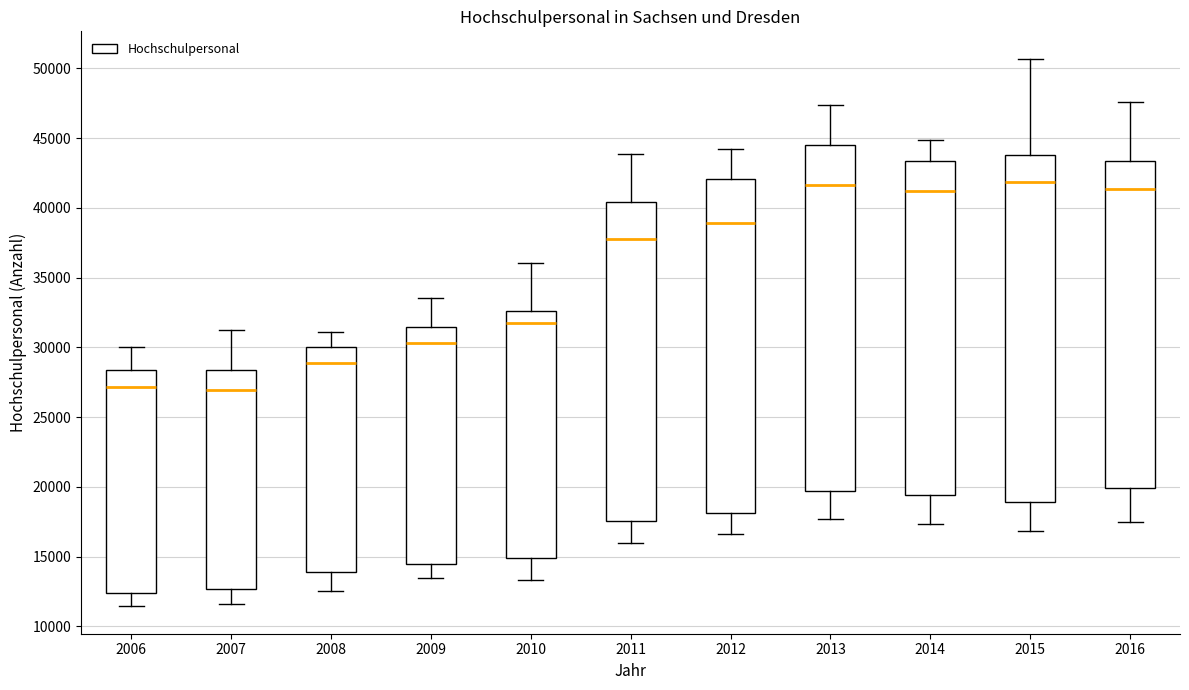

Where is the upper edge of the box at x = 2014 on the y-axis? The values are not printed on the chart, so give them approximately, as read against the axis.

43500